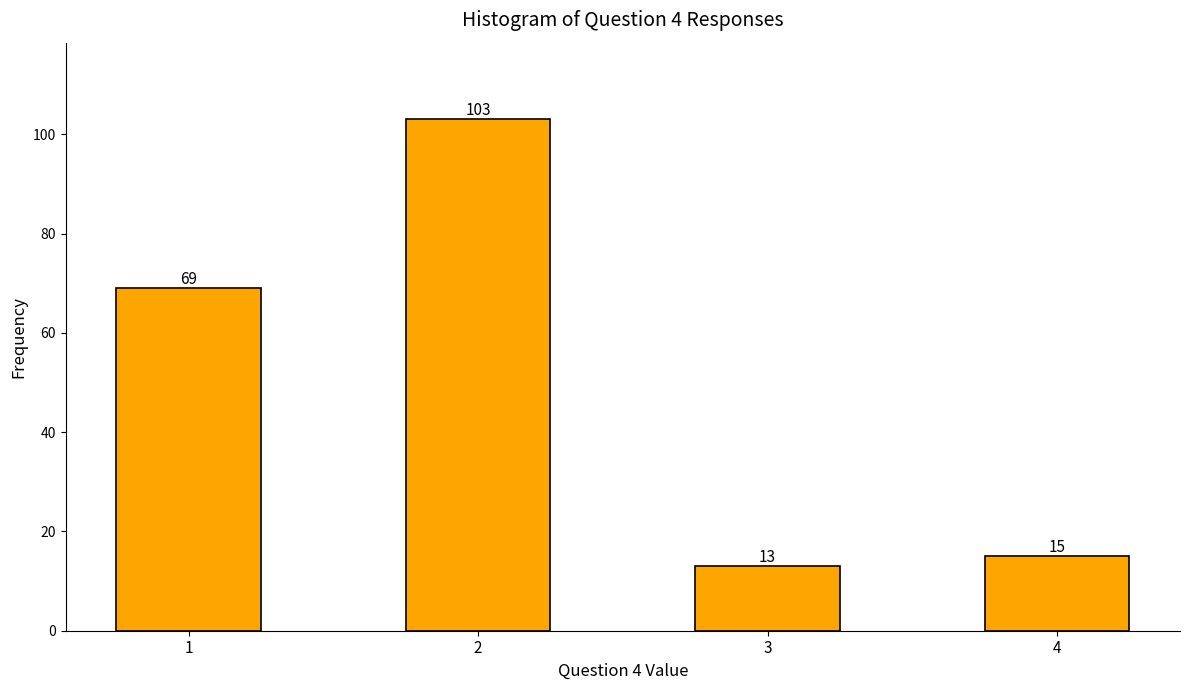

Reading left to right, transcribe all the data shown in this chart.

69	103	13	15